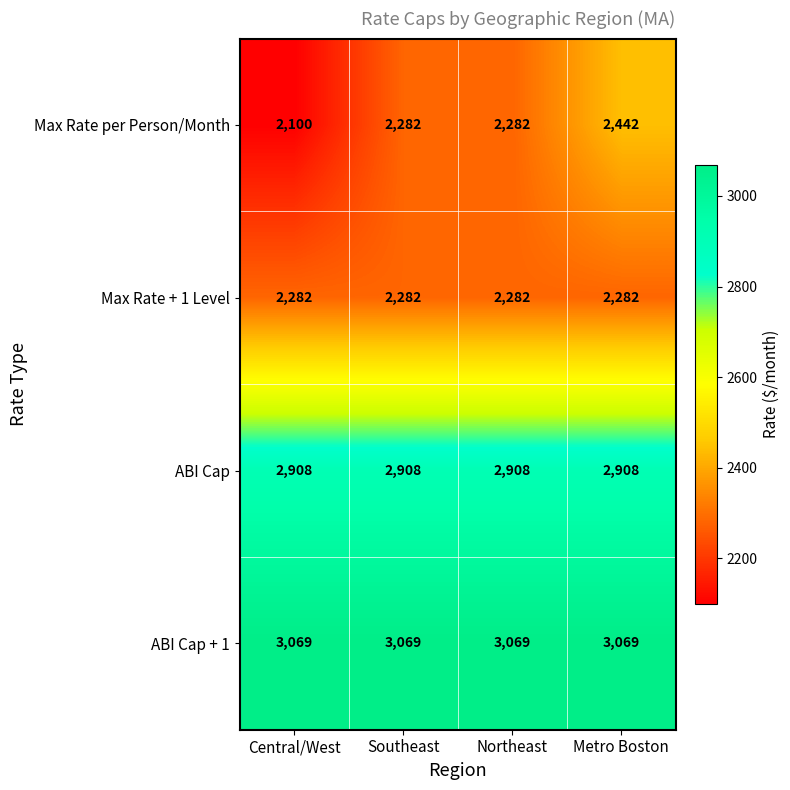

How many categories are shown in the chart?

4